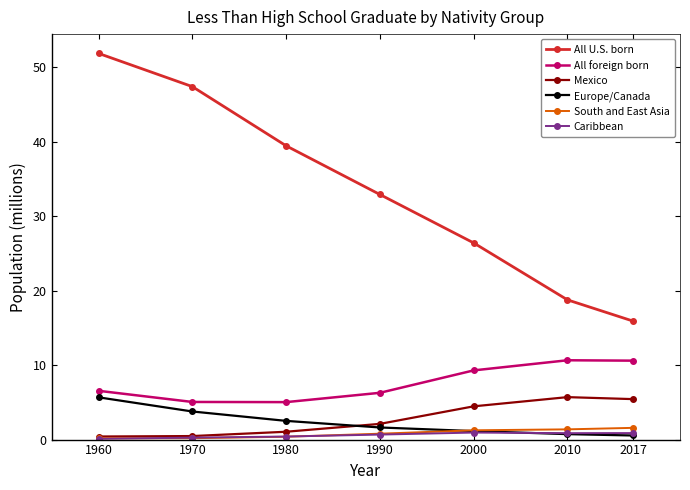

What is the smallest value displayed?

0.1